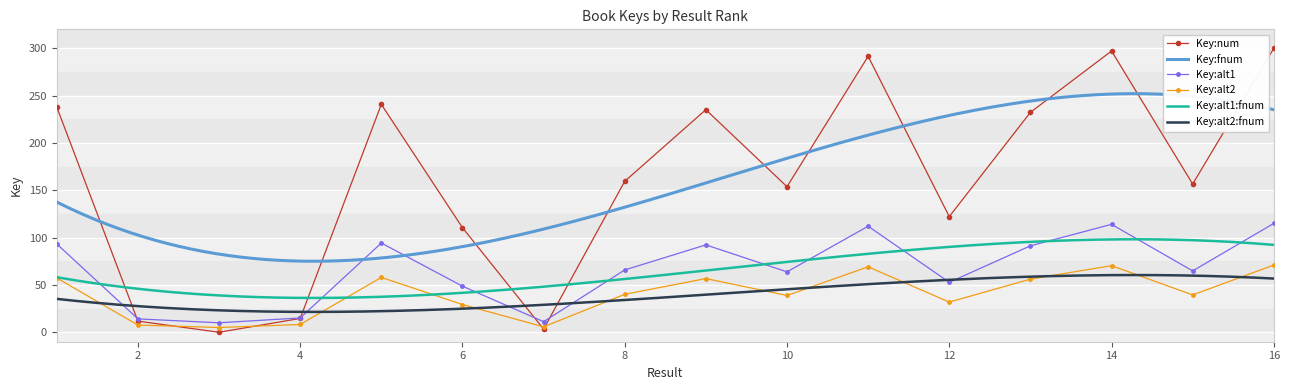

How many data points in Key:num are above 159?

8